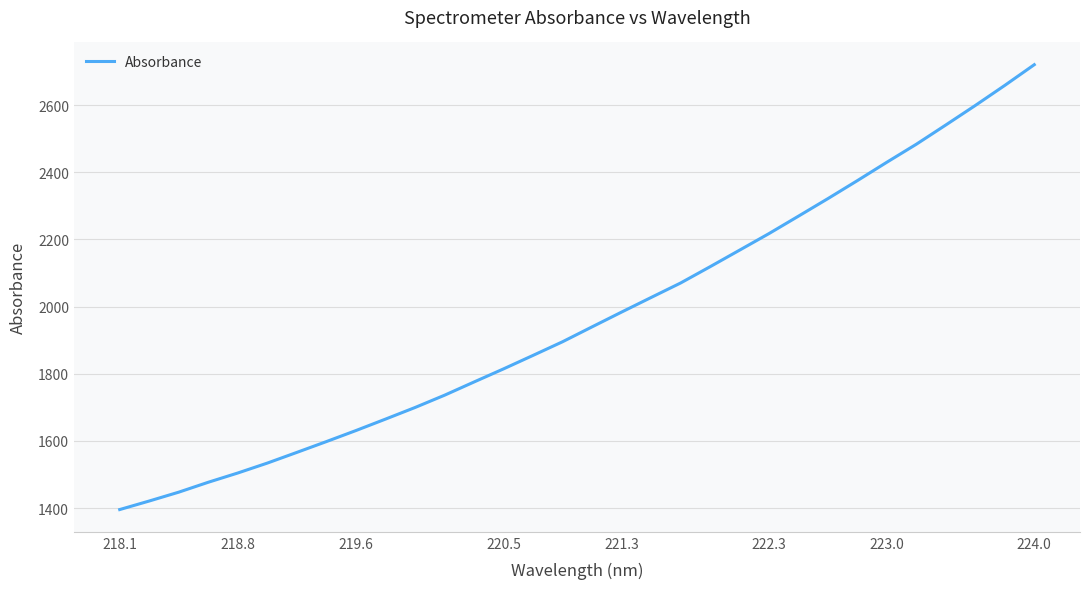

What is the greatest value displayed?

2720.1